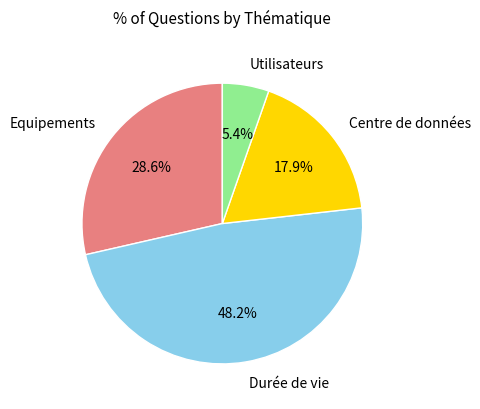

Is there a majority slice in this chart?

No